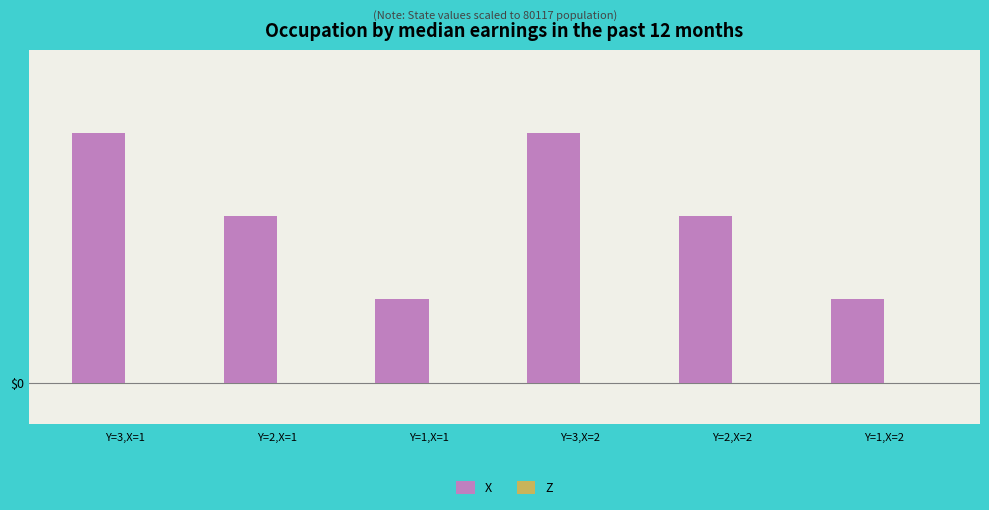

Are the bars horizontal?

No